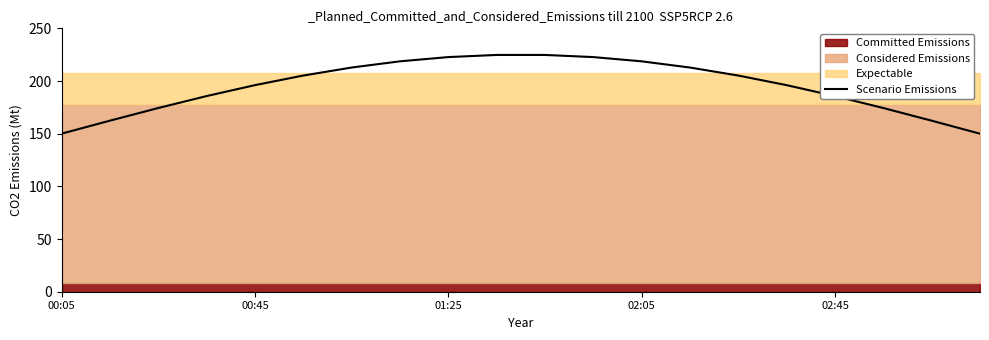

What is the highest value of the Scenario Emissions series?

224.7